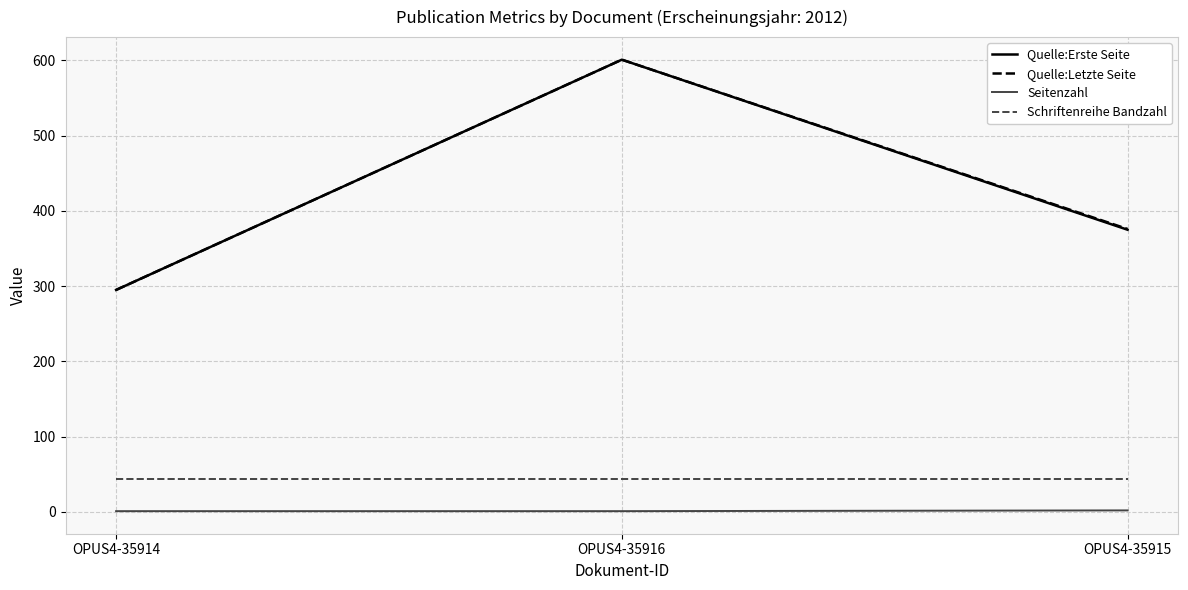

True or false: Schriftenreihe Bandzahl has a value of 71 at OPUS4-35916.

False